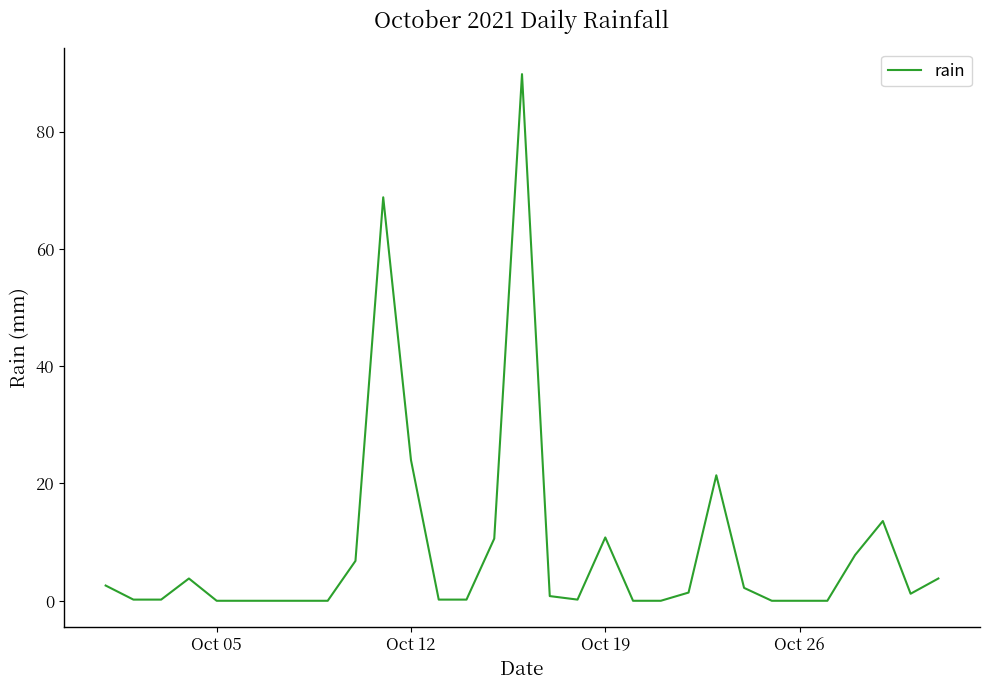

What is the difference between the maximum and minimum values?

89.8